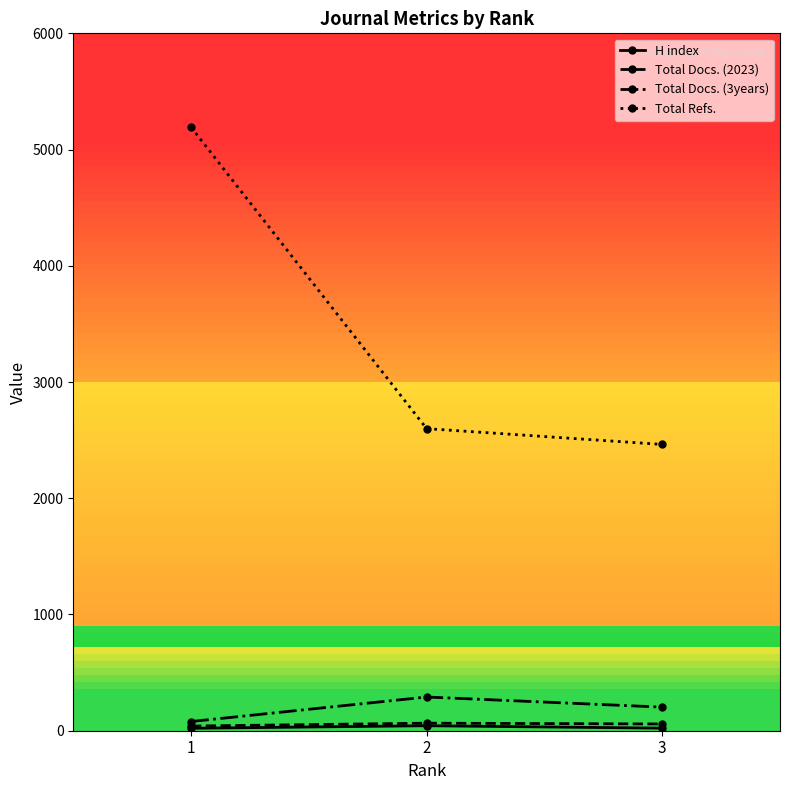

Which series has the widest spread of values?

Total Refs.